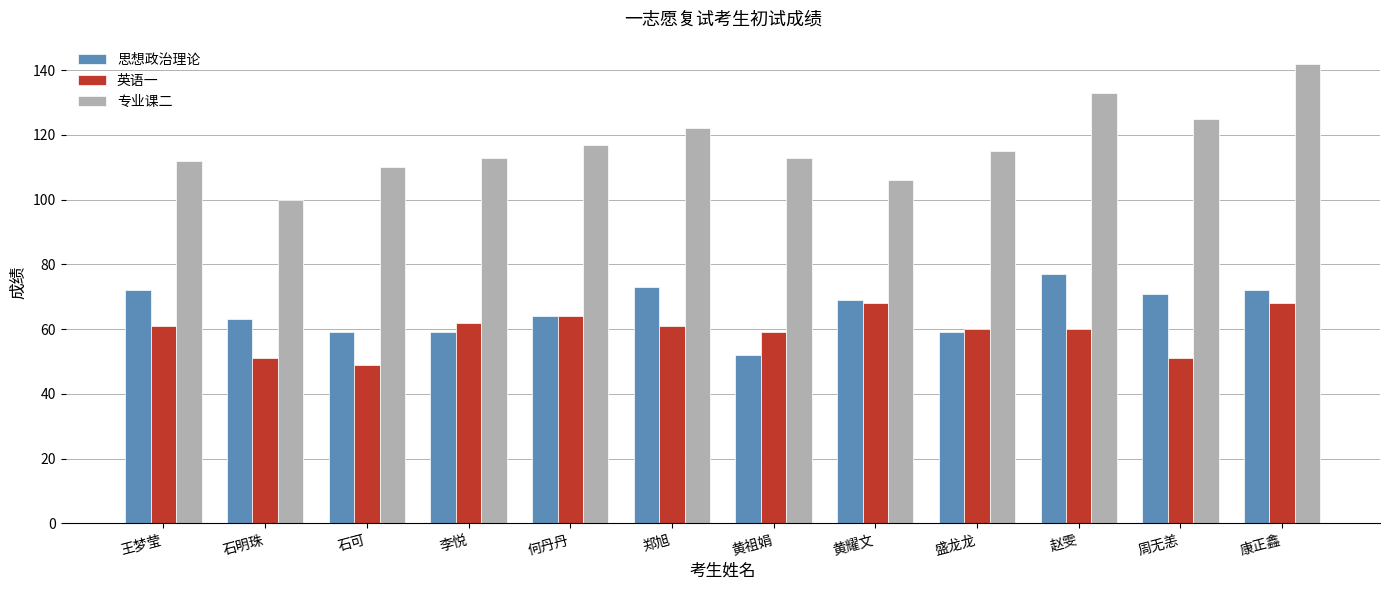

Reading left to right, list all the values displayed in this chart.

思想政治理论: 72	63	59	59	64	73	52	69	59	77	71	72
英语一: 61	51	49	62	64	61	59	68	60	60	51	68
专业课二: 112	100	110	113	117	122	113	106	115	133	125	142